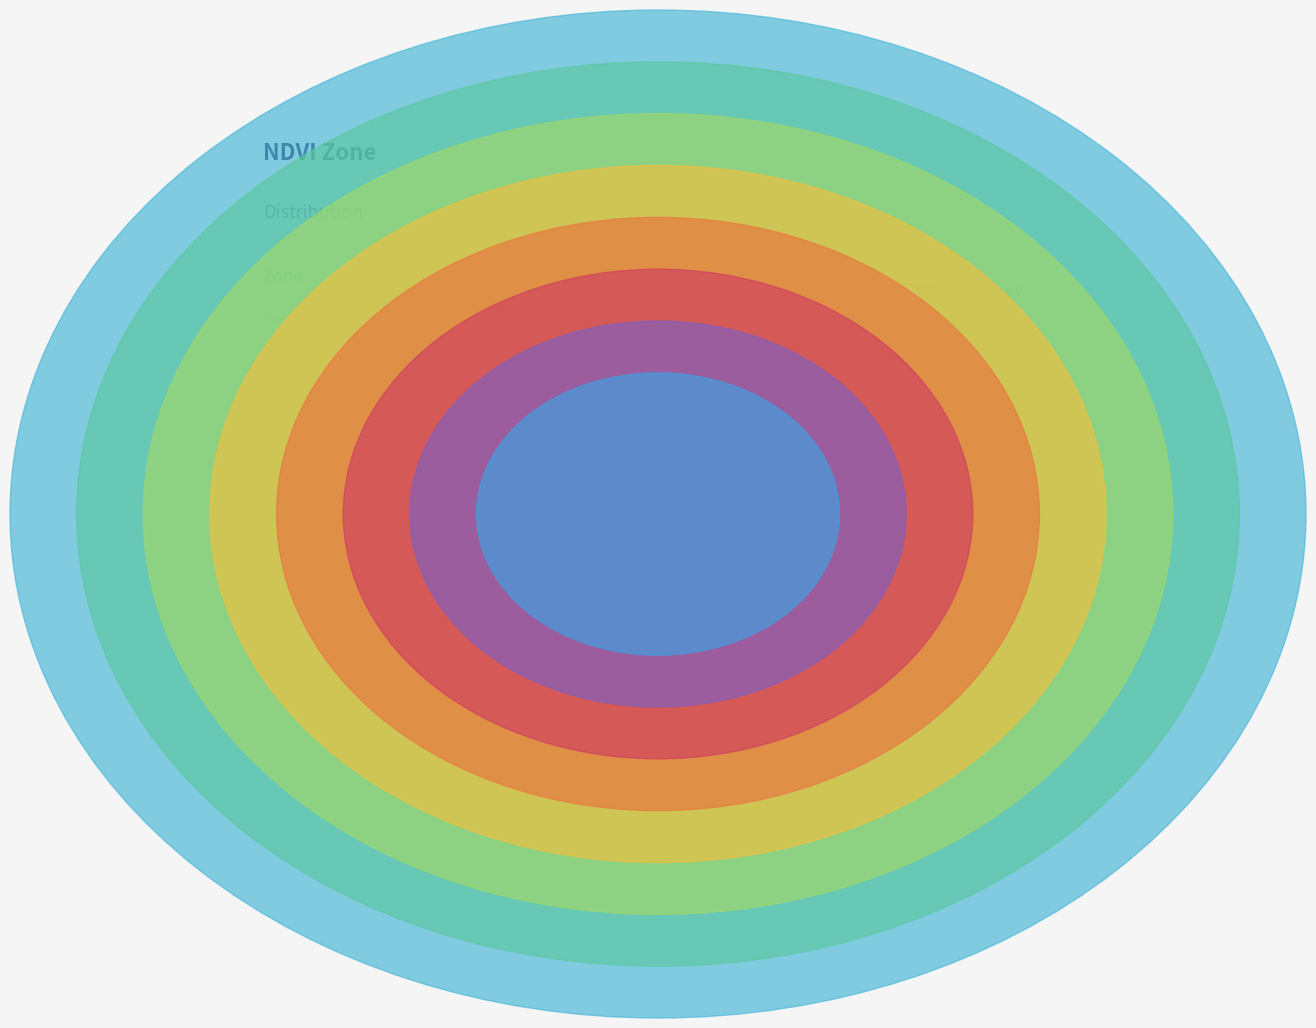

To the nearest percent, what is the average slice percentage?

12%